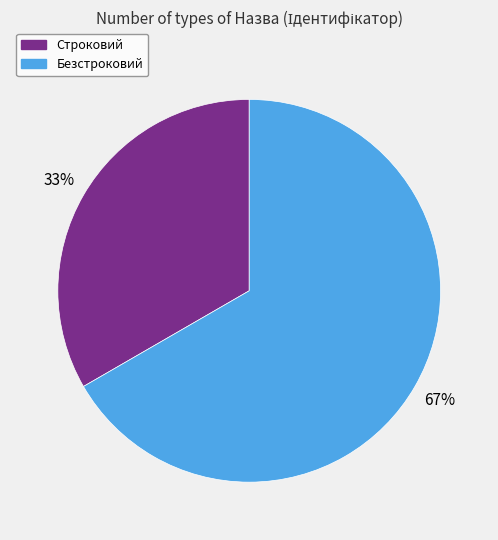

Between Строковий and Безстроковий, which is larger?

Безстроковий